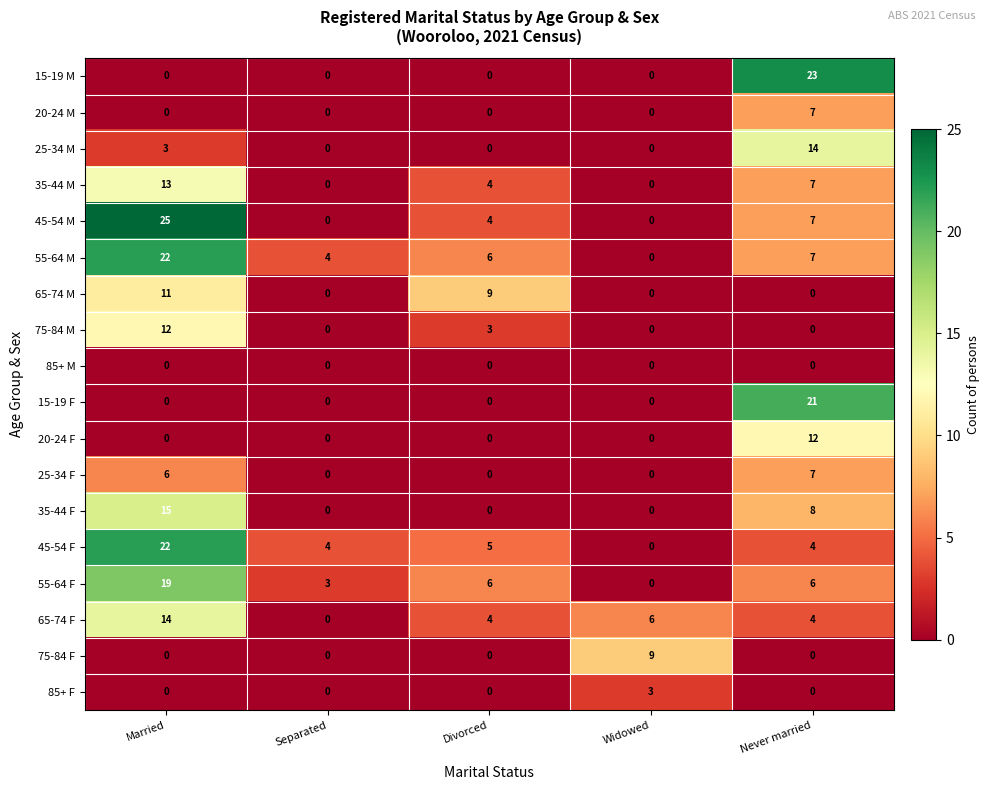

Is the value of 55-64 M at Married greater than the value of 75-84 M at Divorced?

Yes